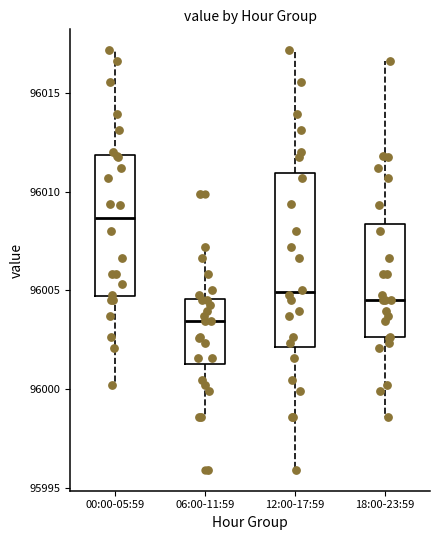

Which box's median line is the highest?

00:00-05:59